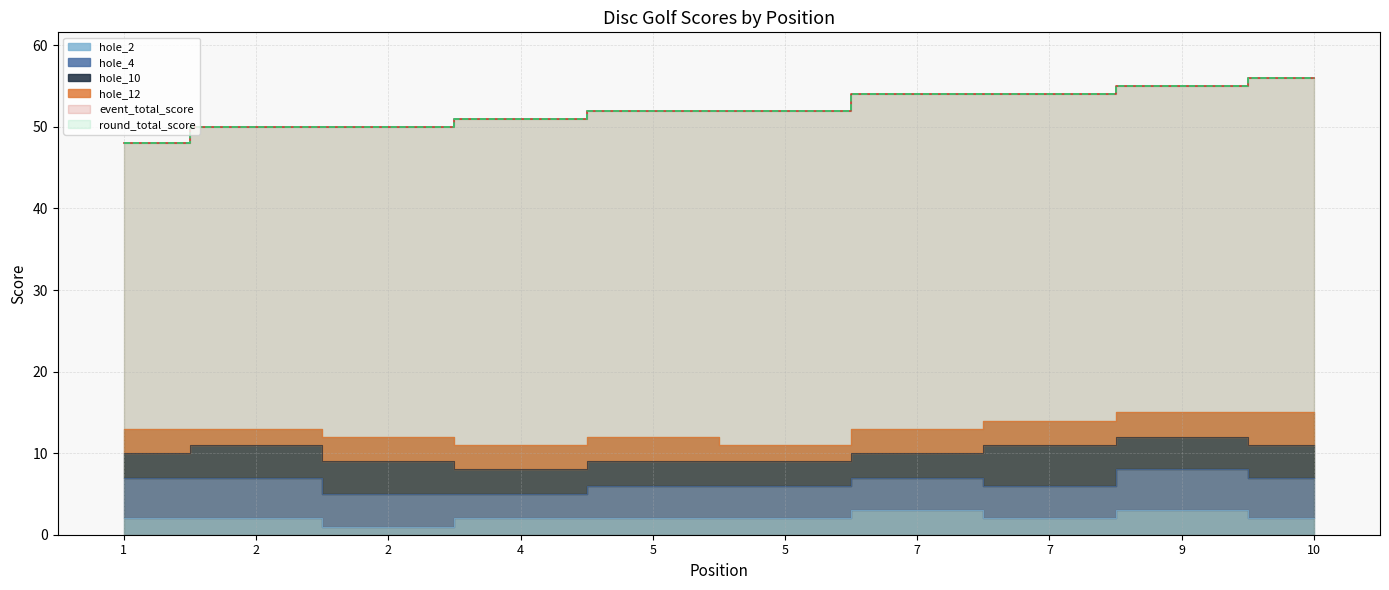

List the labels in order of round_total_score value, smallest first.

1, 2, 2, 4, 5, 5, 7, 7, 9, 10